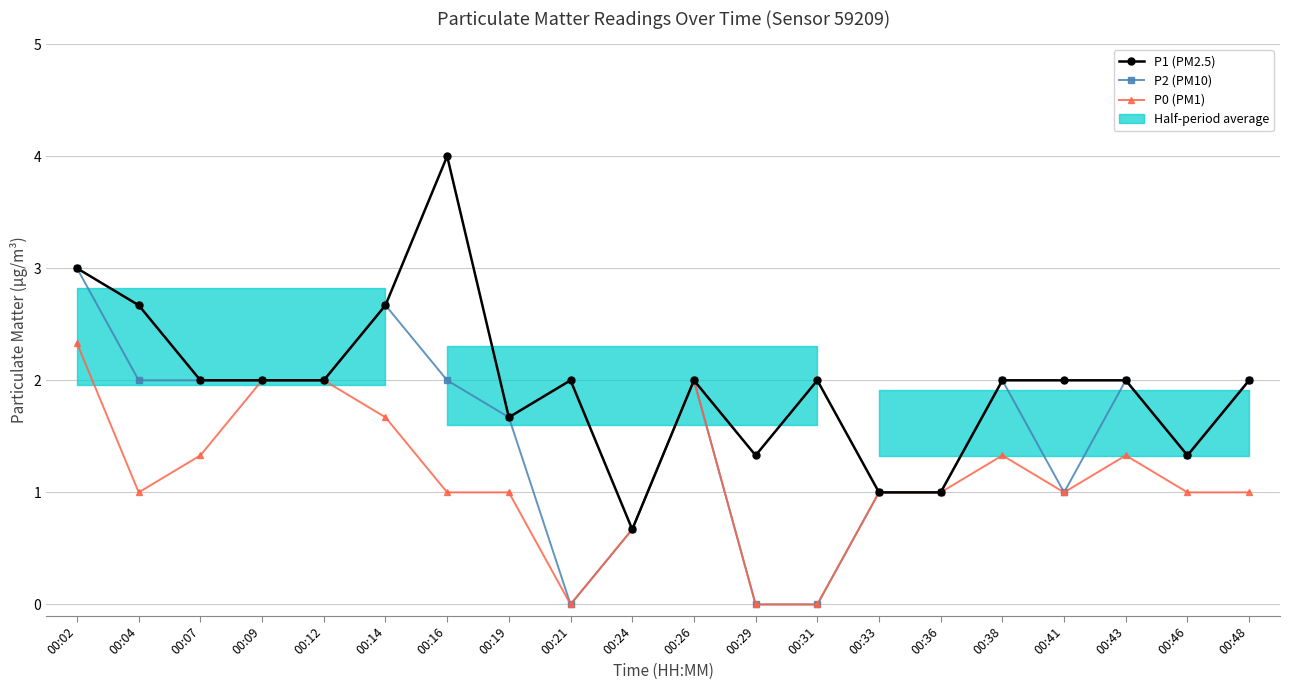

Rank the series by their maximum value, from highest to lowest.

P1 (PM2.5), P2 (PM10), P0 (PM1)